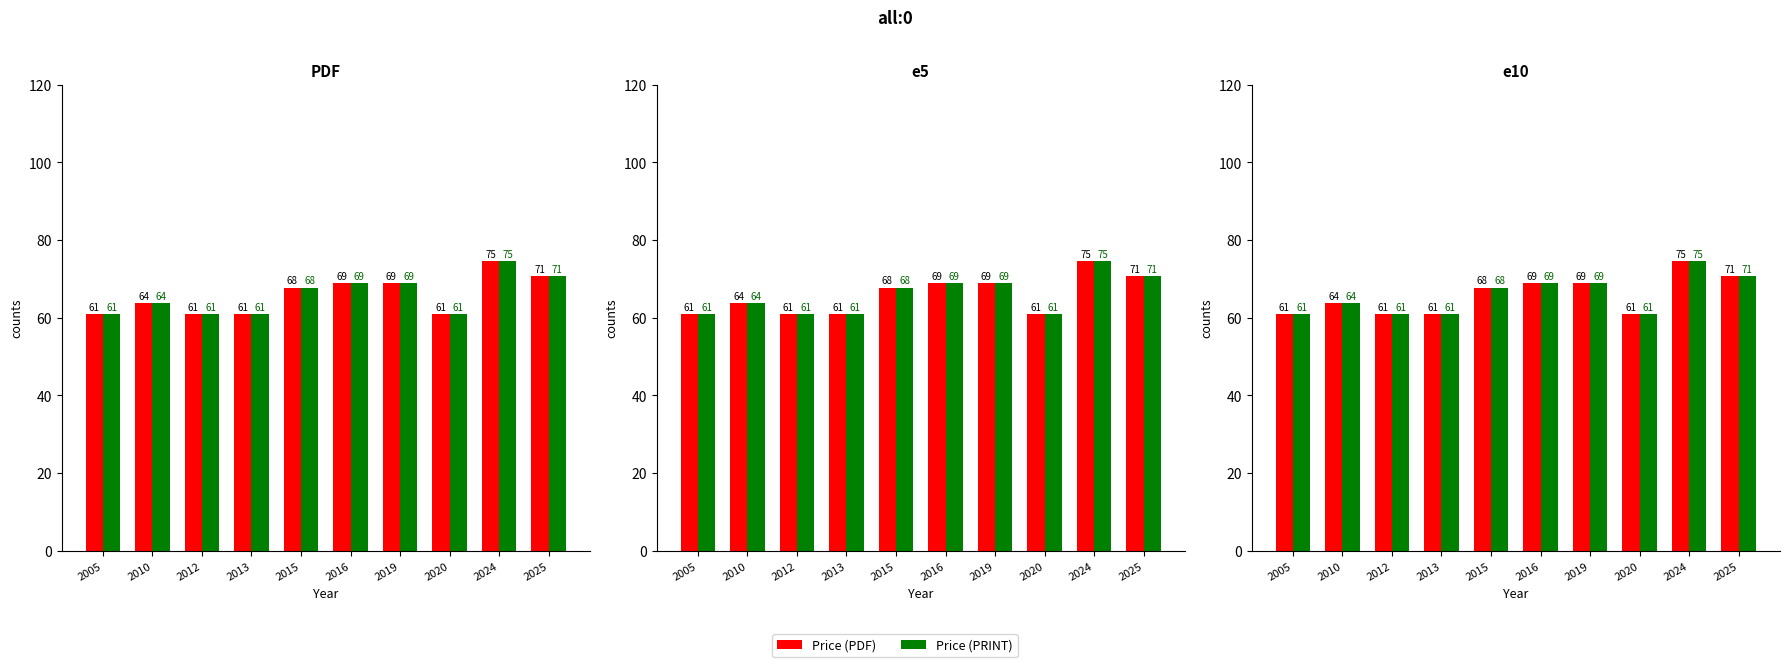

What value does the Price (PRINT) series have at 2025?

70.7